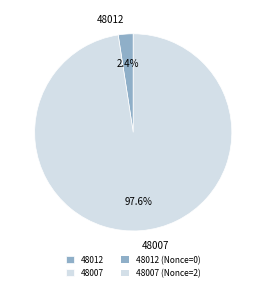

Which slice is the largest?

48007